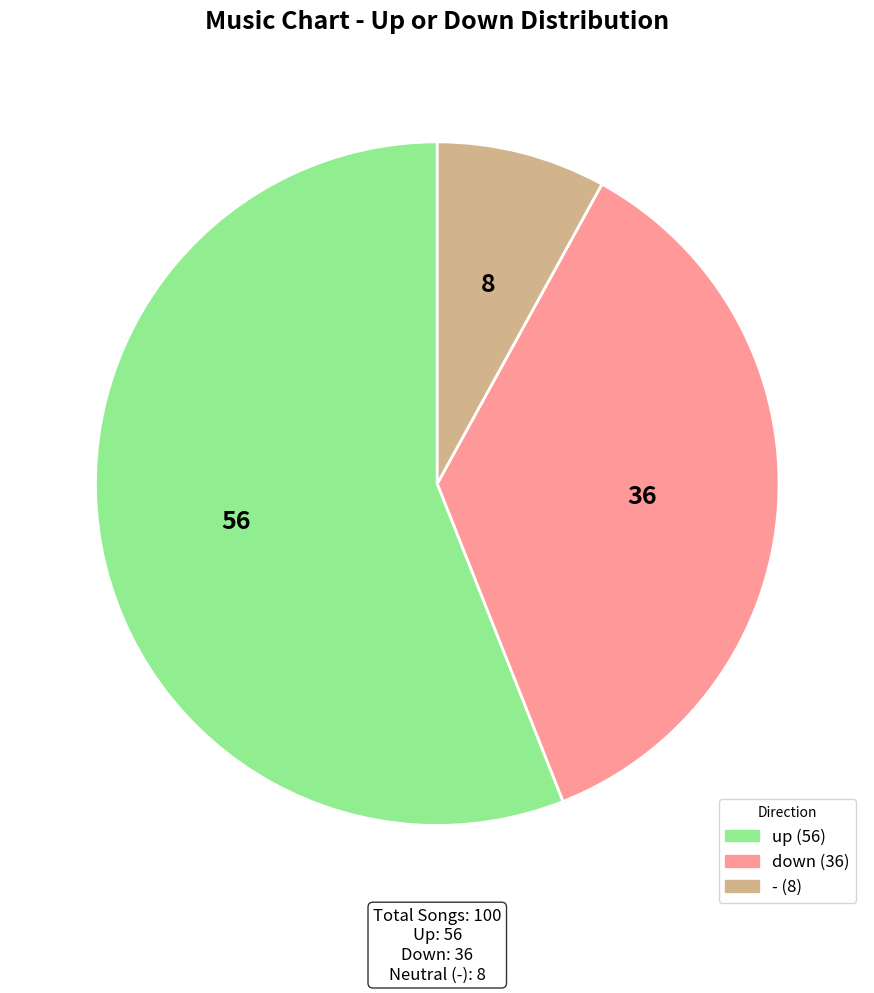

Rank the categories by value from lowest to highest.

-, down, up